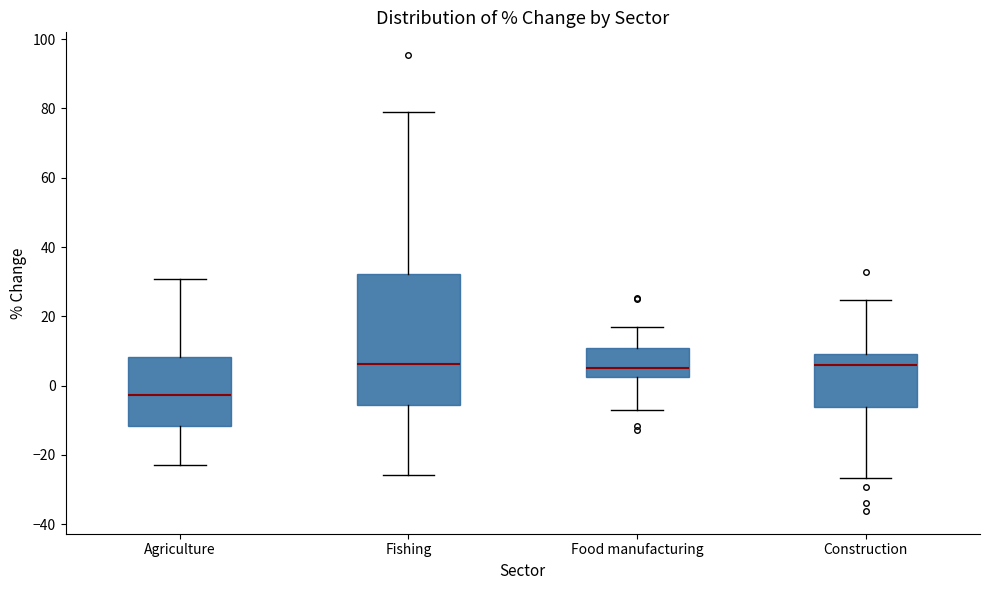

Reading left to right, transcribe this box plot: for each box, give where its median line is, the range the box spans, and where its two whiskers end, as read against the y-axis. The values are not printed on the chart, so give them approximately, as read against the axis.

Agriculture: median -2, box -12 to 8, whiskers -22 to 30
Fishing: median 6, box -6 to 32, whiskers -26 to 78
Food manufacturing: median 4, box 2 to 10, whiskers -6 to 16
Construction: median 6, box -6 to 10, whiskers -26 to 24